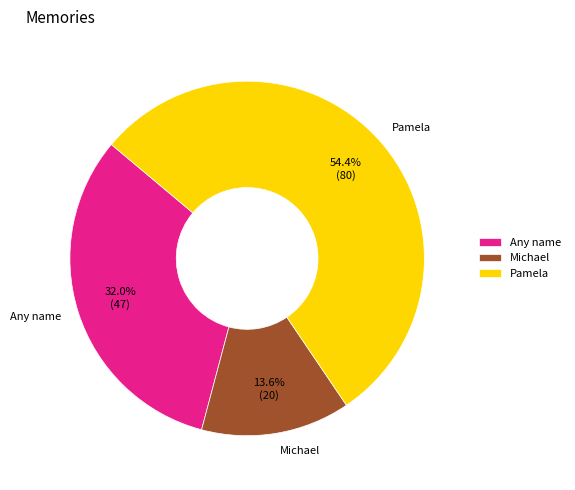

Which category has the biggest portion of the pie?

Pamela